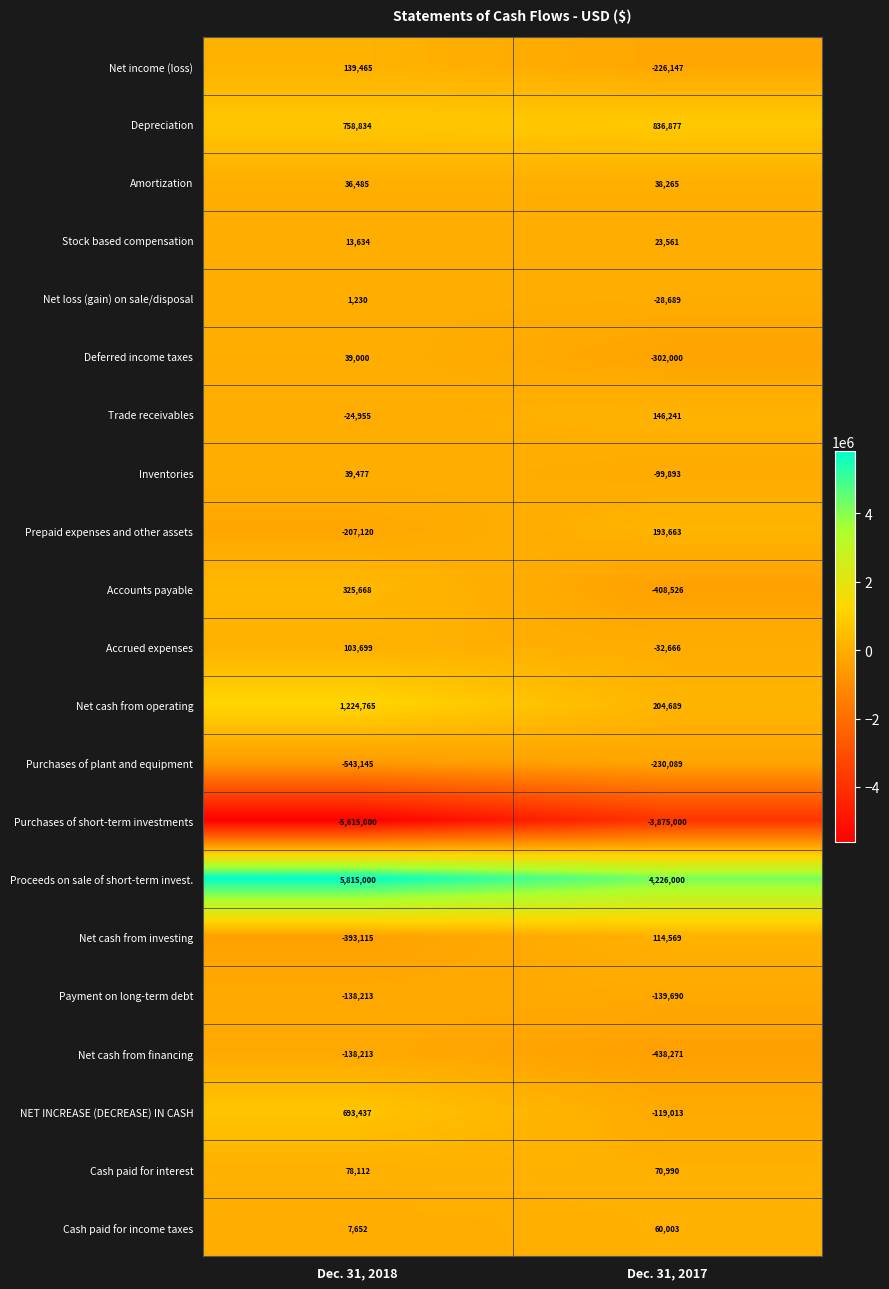

The value of Accrued expenses at Dec. 31, 2017 is -12220. True or false?

False